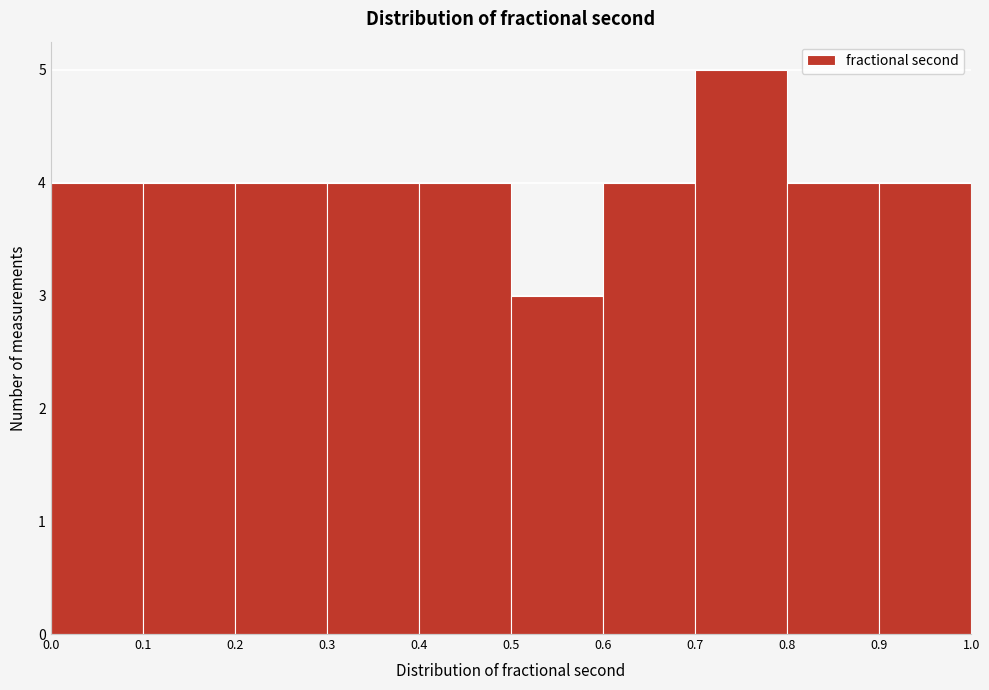

What is the height of the bar covering 0.3 to 0.4 on the x-axis? The values are not printed on the chart, so give them approximately, as read against the axis.

4